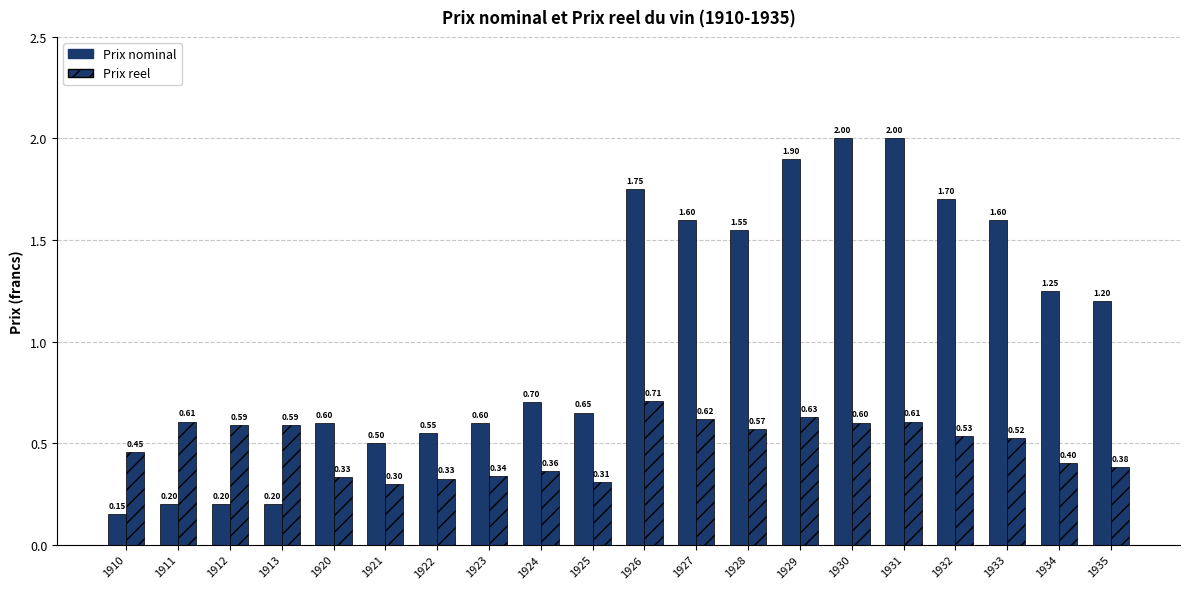

Are the bars grouped side by side (vs. stacked)?

Yes